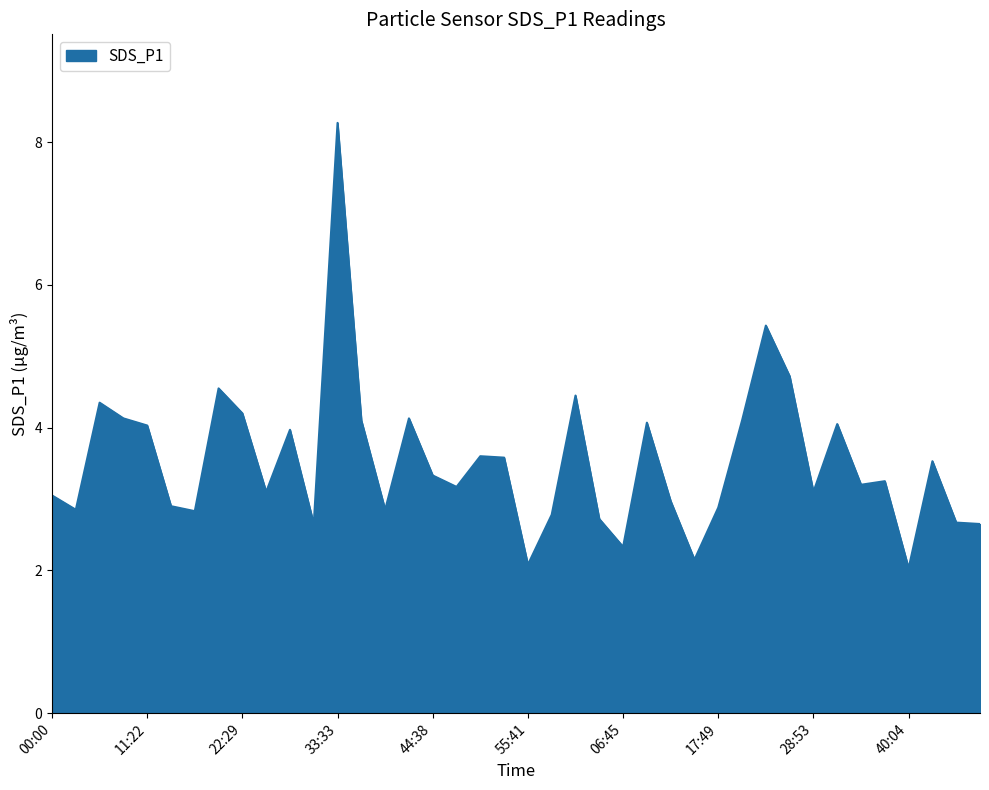

What is the difference between the maximum and minimum values?

6.2